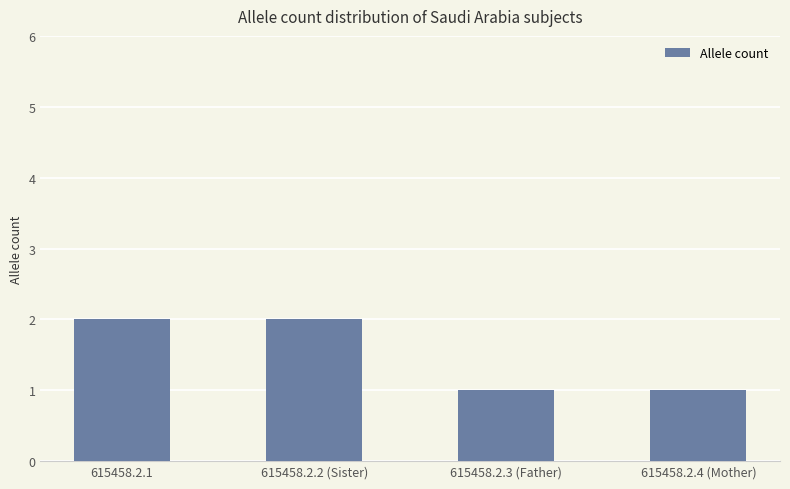

What is the label of the 3rd bar from the left?

615458.2.3 (Father)